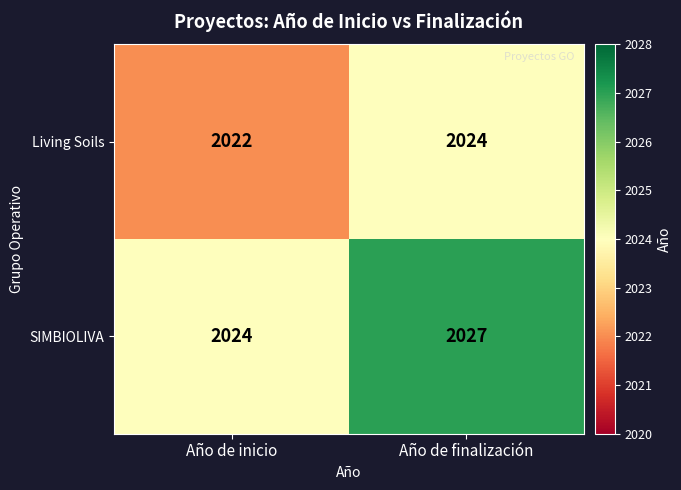

What is the sum of all SIMBIOLIVA values?

4051